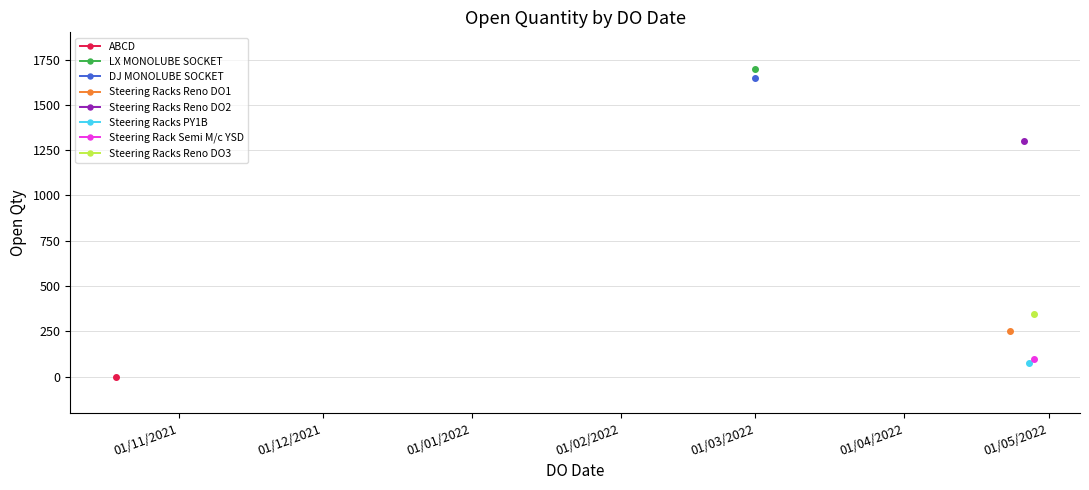

List the labels in order of value, largest first.

01/03/2022, 01/03/2022, 26/04/2022, 28/04/2022, 23/04/2022, 28/04/2022, 27/04/2022, 19/10/2021